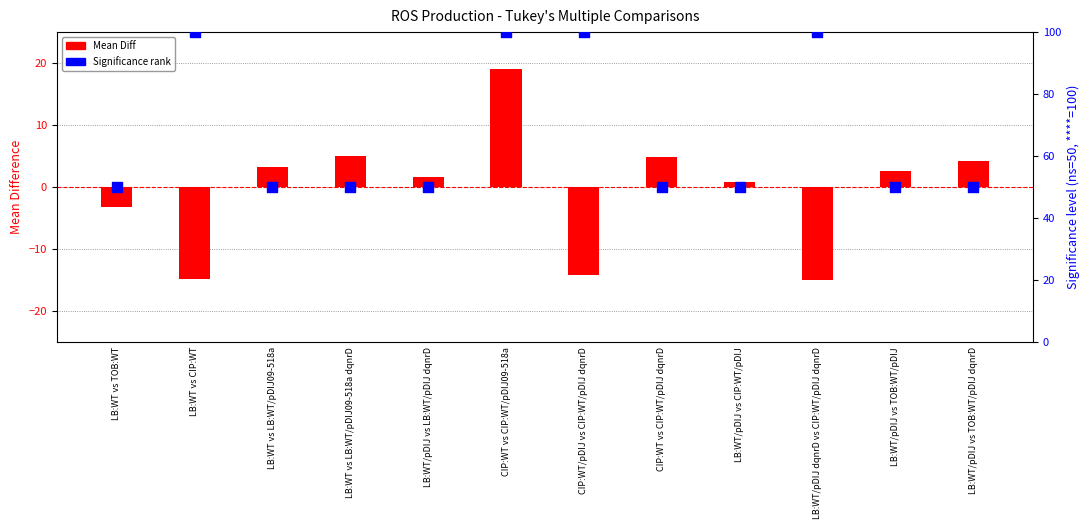

Which series contains the lowest Y value?

Mean Diff